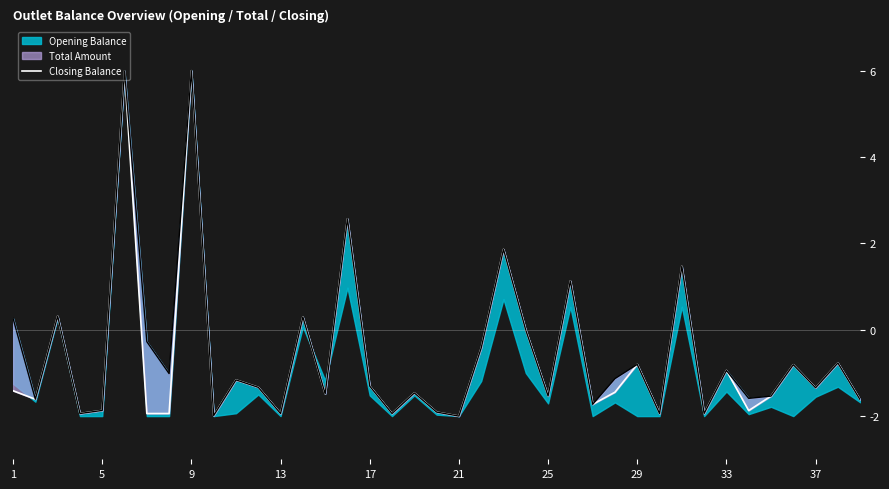

True or false: the data shows -1.9 at 29.

True